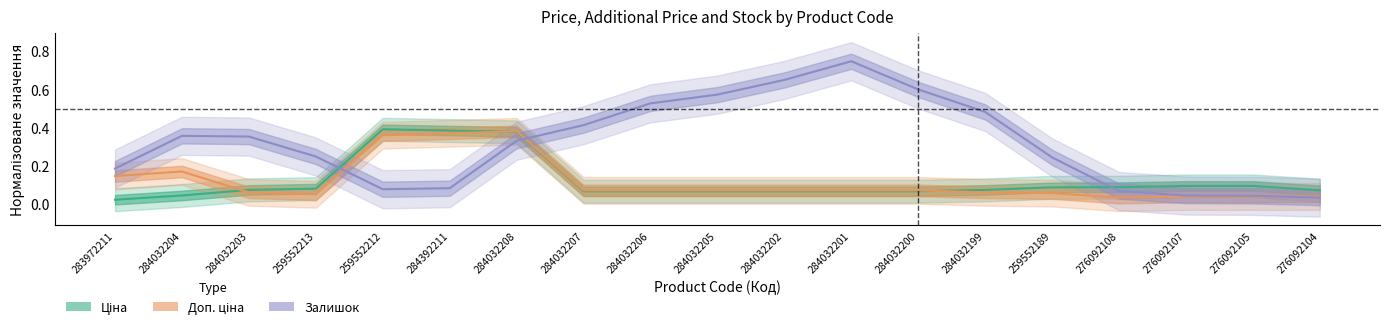

Which series has the largest total across all categories?

Залишок